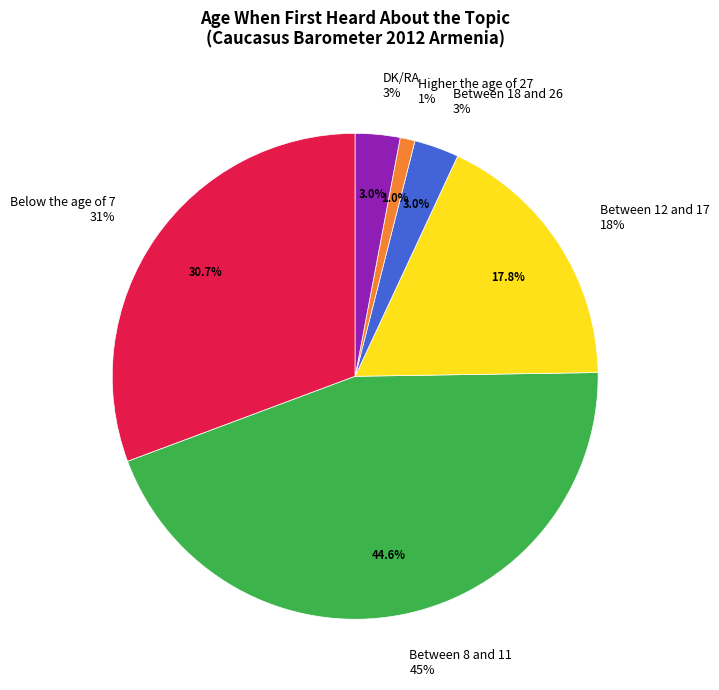

To the nearest percent, what percentage of the pie is Below the age of 7?

31%